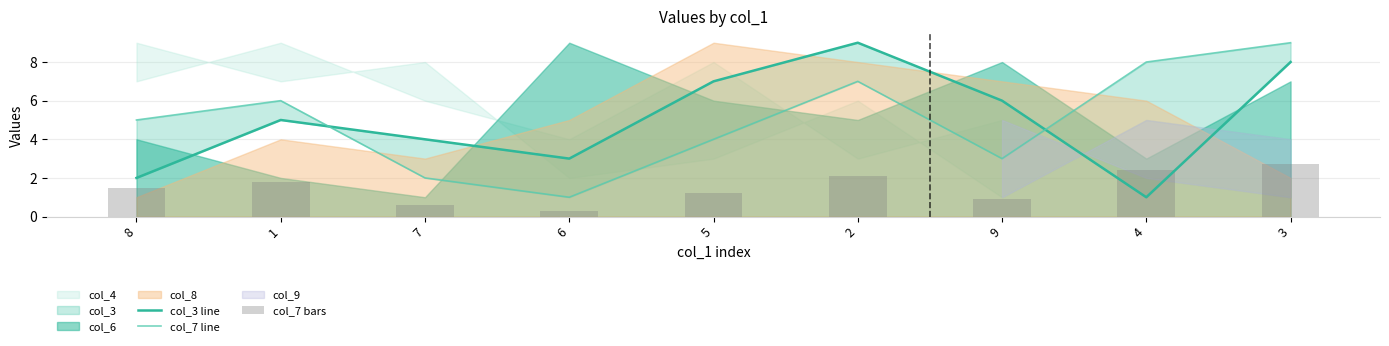

Reading left to right, transcribe all the data shown in this chart.

col_3 line: 8=2.0	1=5.0	7=4.0	6=3.0	5=7.0	2=9.0	9=6.0	4=1.0	3=8.0
col_7 line: 8=5.0	1=6.0	7=2.0	6=1.0	5=4.0	2=7.0	9=3.0	4=8.0	3=9.0
col_7 bars: 8=1.5	1=1.8	7=0.6	6=0.3	5=1.2	2=2.1	9=0.9	4=2.4	3=2.7